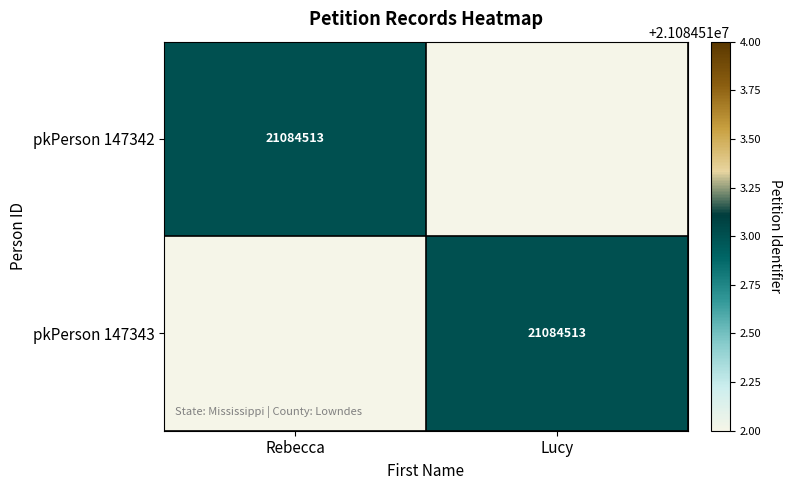

Is it true that pkPerson 147342 equals 37376418 at Rebecca?

False